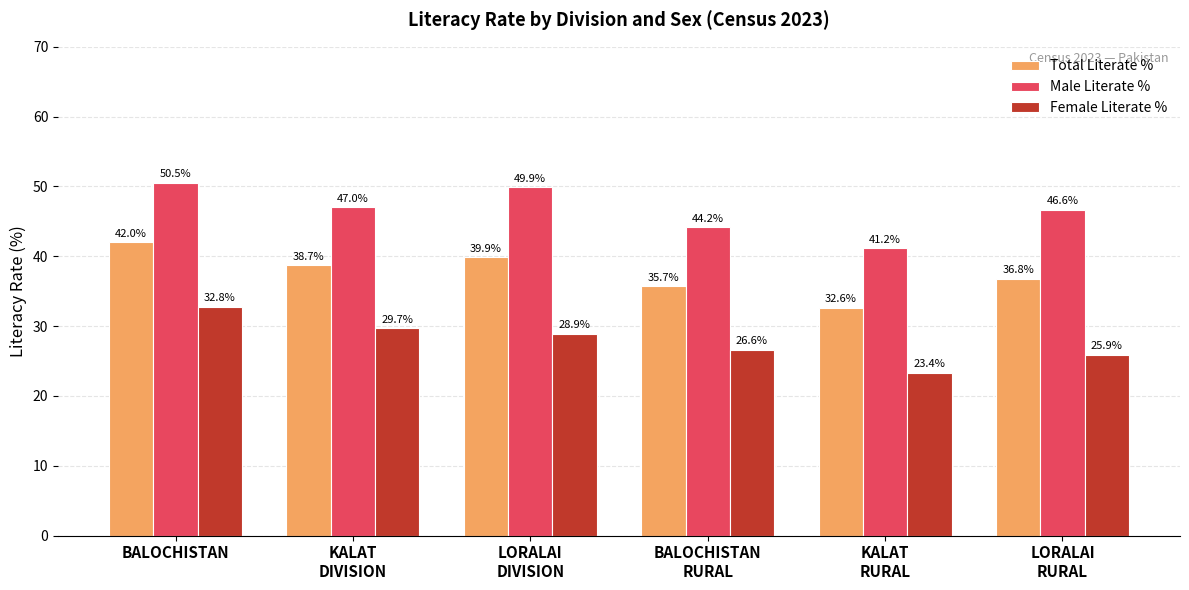

Which label corresponds to the smallest value in the chart?

KALAT
RURAL